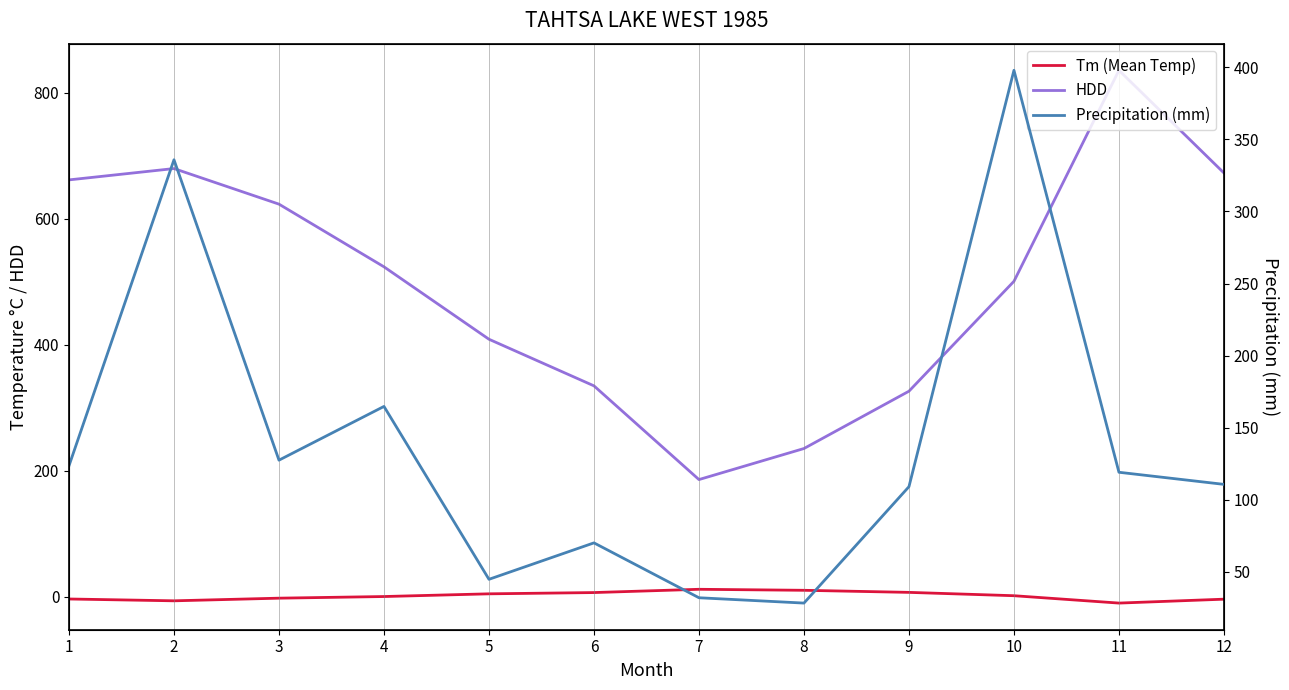

True or false: HDD and Tm (Mean Temp) intersect in this chart.

False